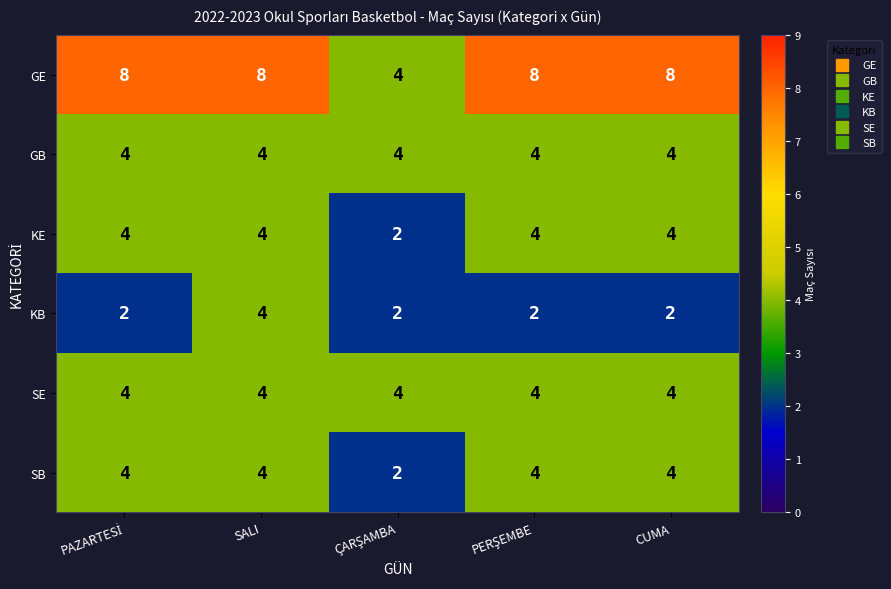

Reading right to left, list all the values displayed in this chart.

GE: 8	8	4	8	8
GB: 4	4	4	4	4
KE: 4	4	2	4	4
KB: 2	2	2	4	2
SE: 4	4	4	4	4
SB: 4	4	2	4	4